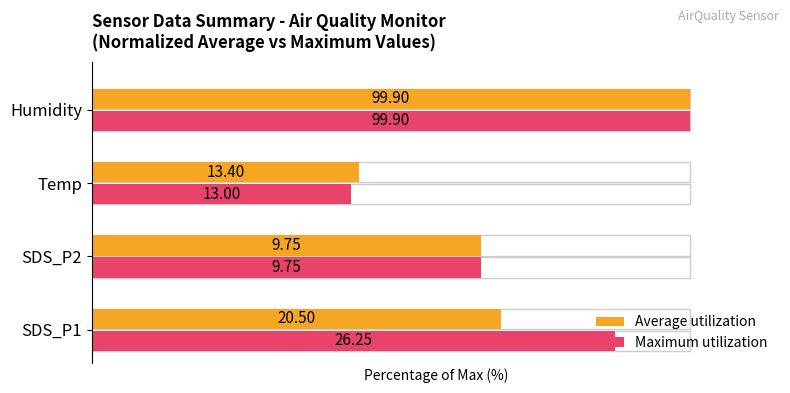

Does the chart contain stacked bars?

No